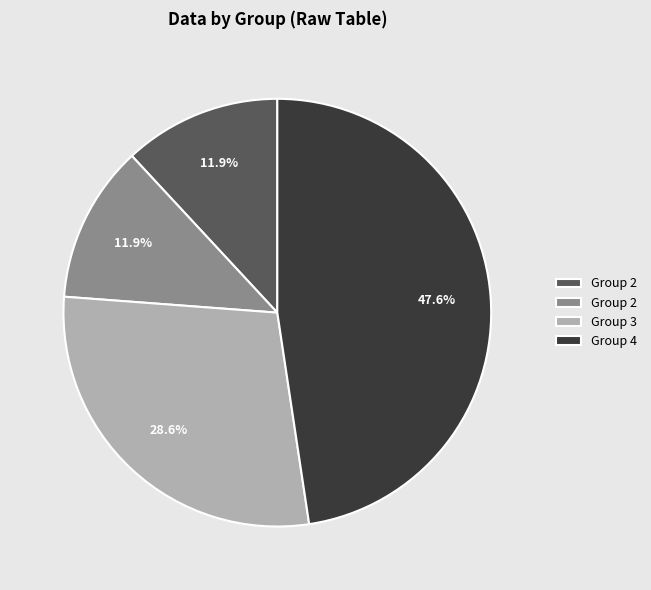

Does any single category account for the majority?

No